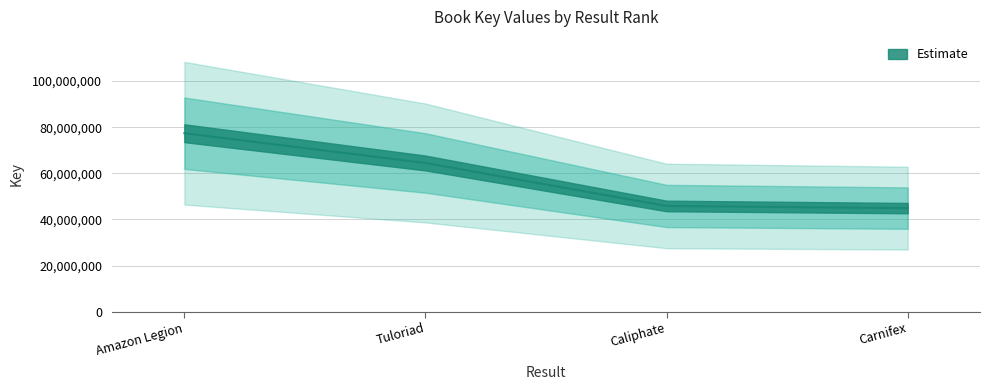

Which category has the lowest value across all series?

Carnifex